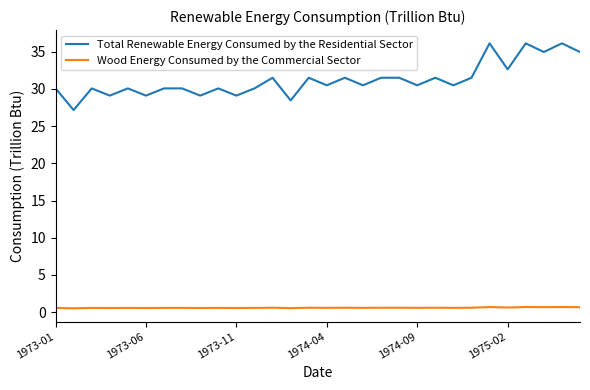

Which series has the largest total across all categories?

Total Renewable Energy Consumed by the Residential Sector